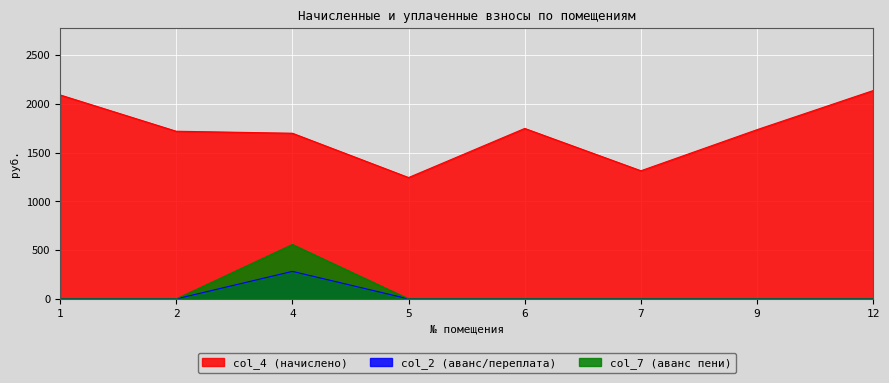

Rank the series at 4 from lowest to highest value.

col_2 (аванс/переплата), col_7 (аванс пени), col_4 (начислено)